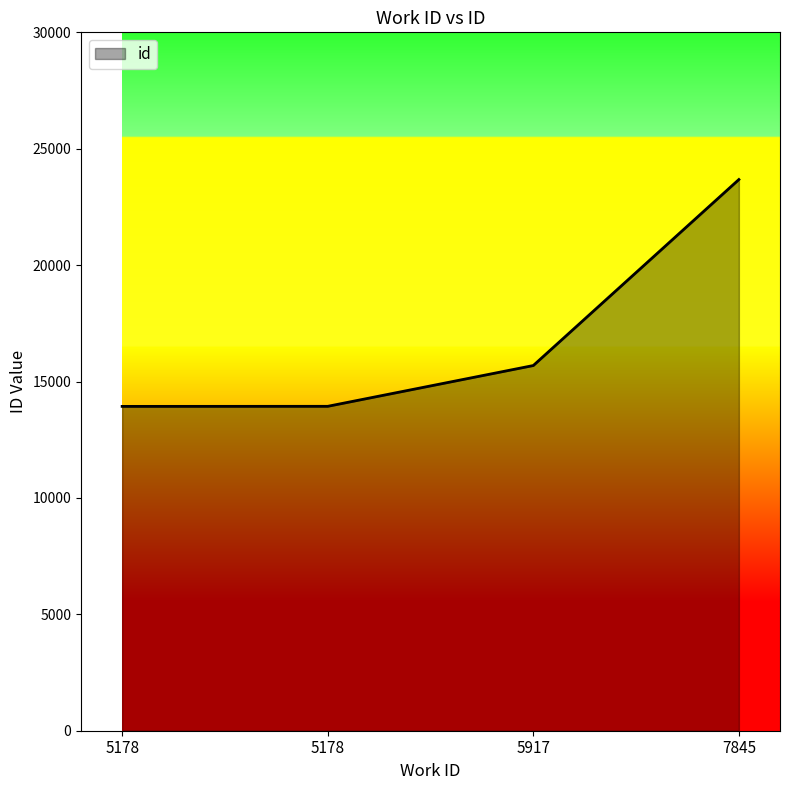

What is the value of the 1st point from the left?

13932